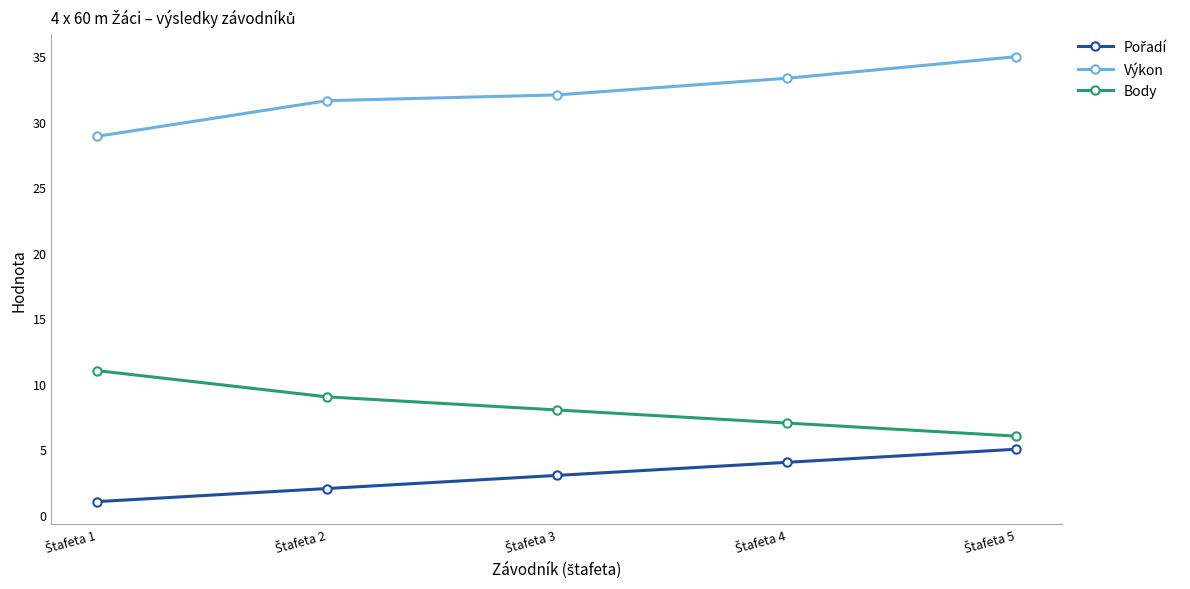

What is the sum of all Výkon values?

160.9